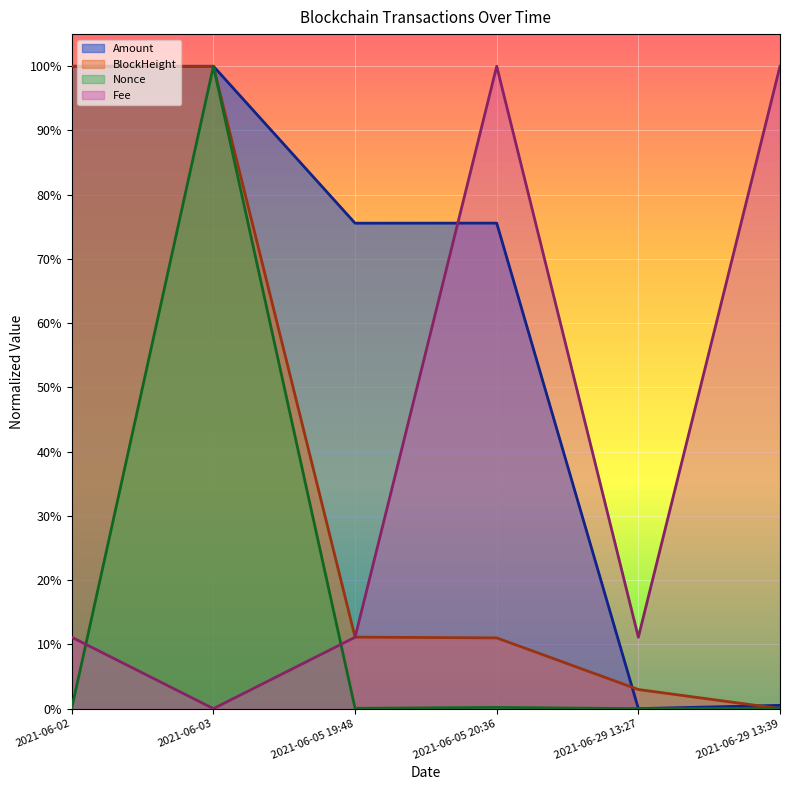

What is the value of the Fee point at the 1st from the left?

0.1